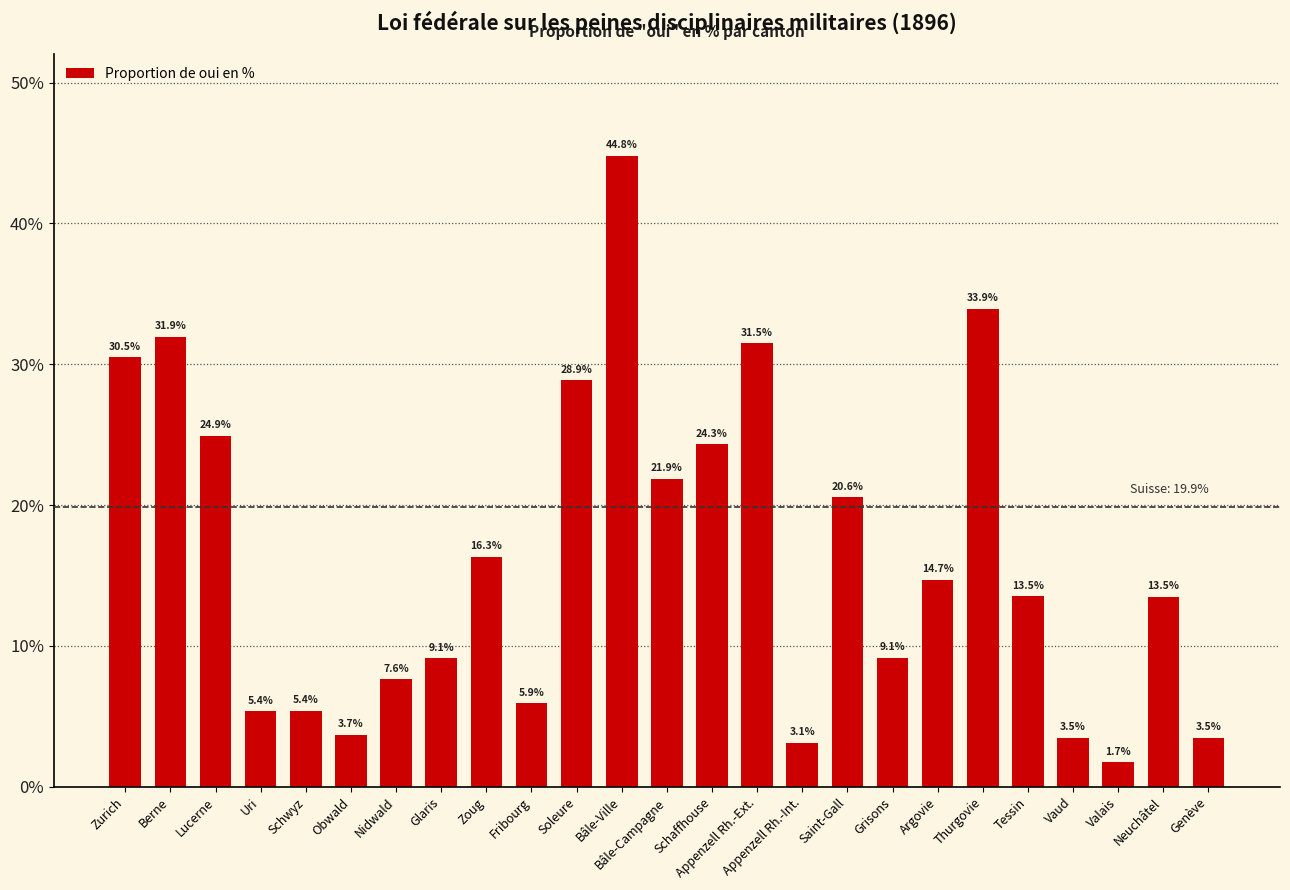

What is the difference between the values at Saint-Gall and Appenzell Rh.-Ext.?

10.9